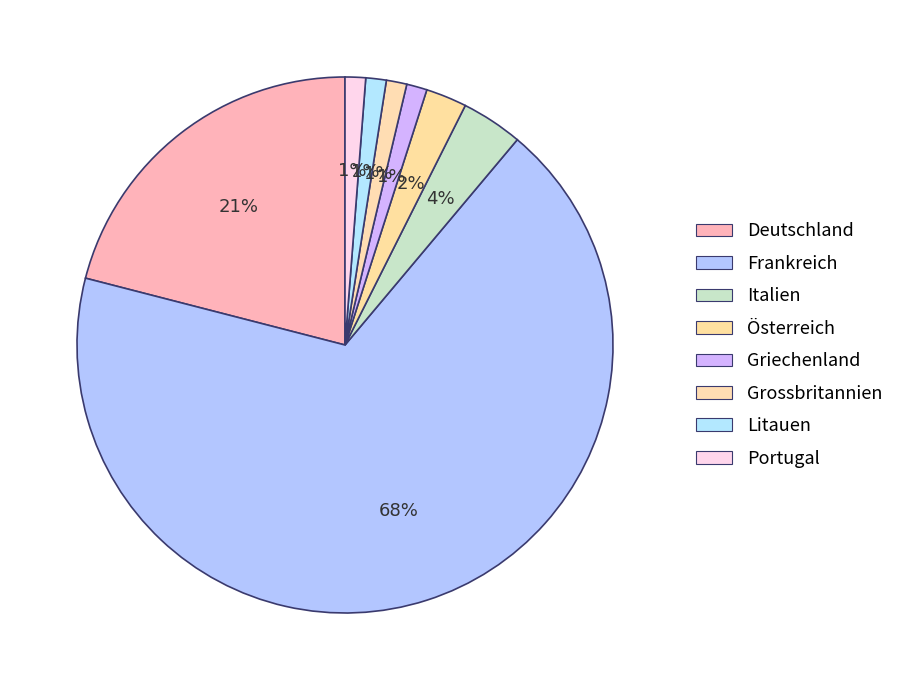

Does any single category account for the majority?

Yes